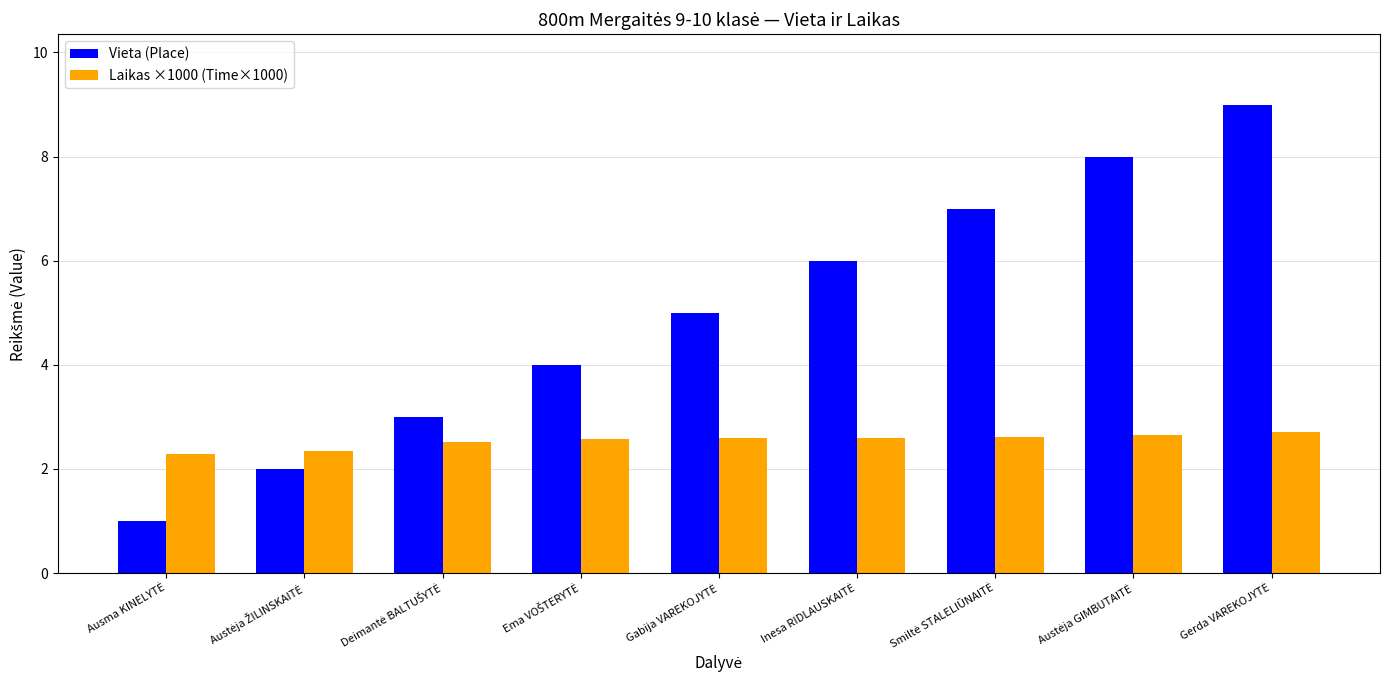

Which series has the widest spread of values?

Vieta (Place)